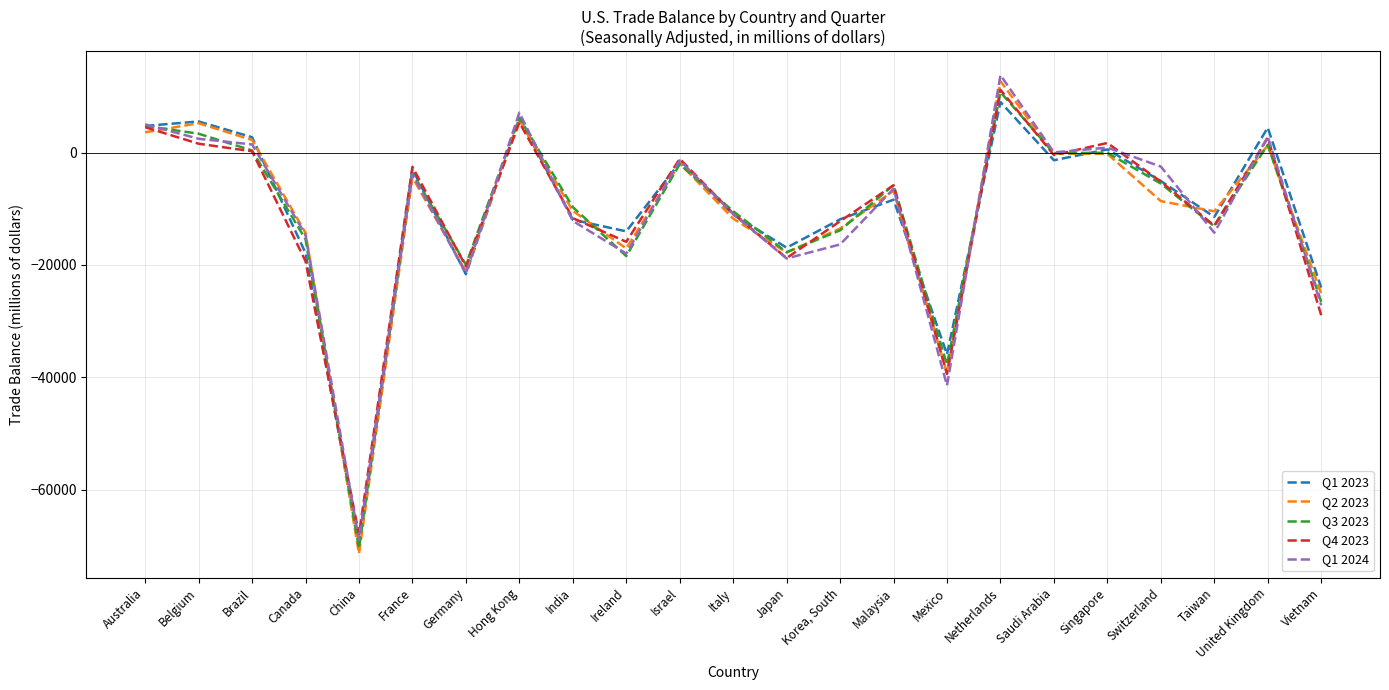

Which series has the widest spread of values?

Q2 2023